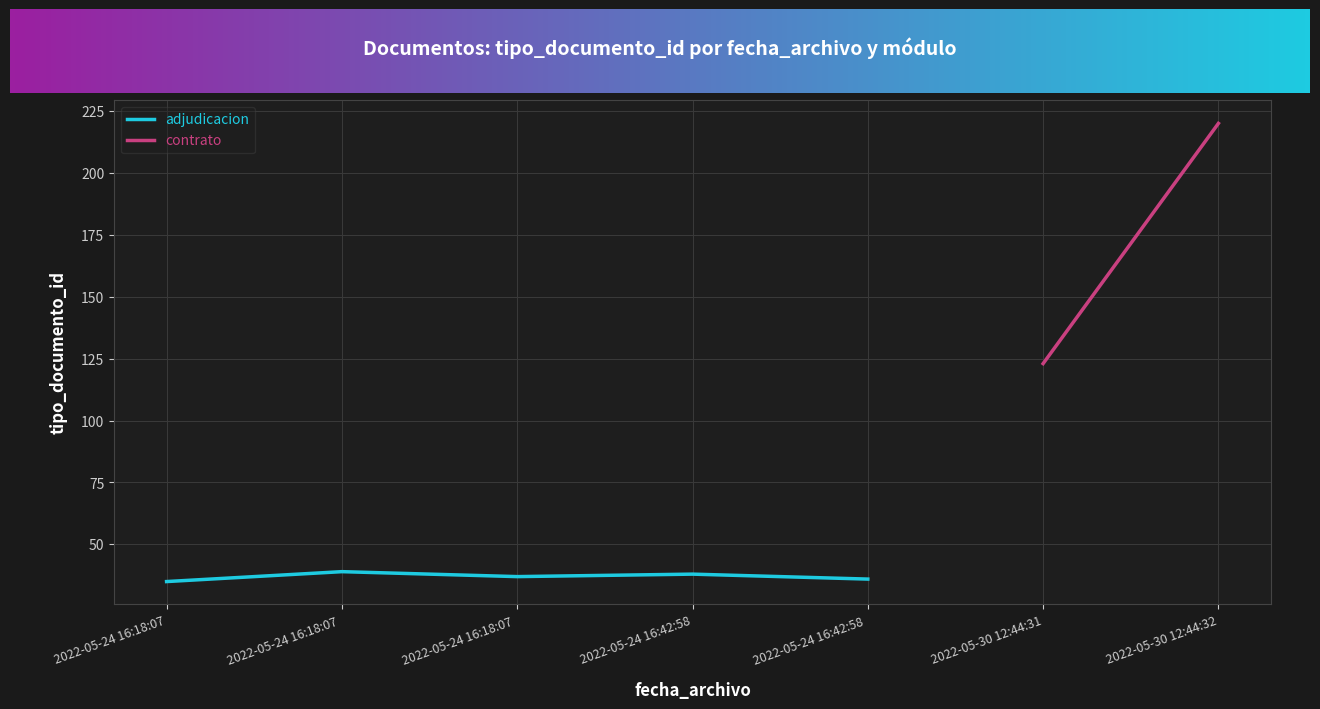

What is the approximate value at 2022-05-24 16:18:07, to the nearest 10?

40